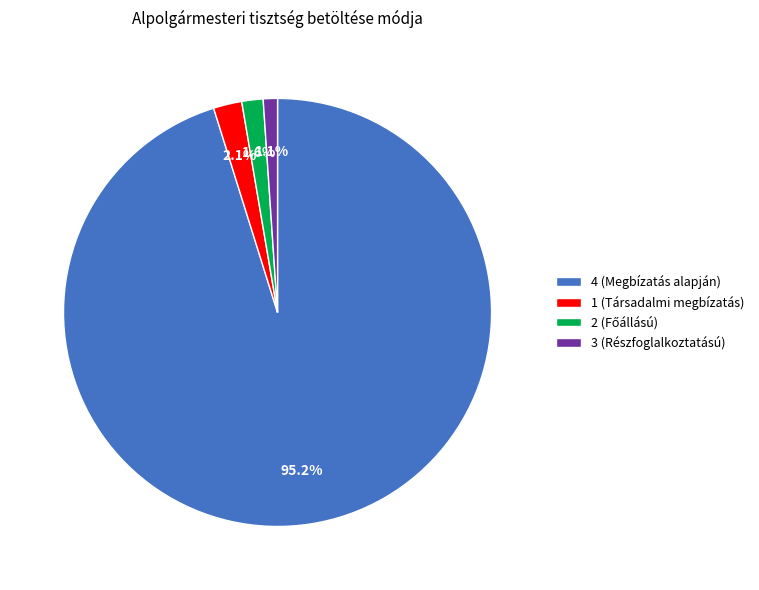

Does 2 represent more than half of the total?

No